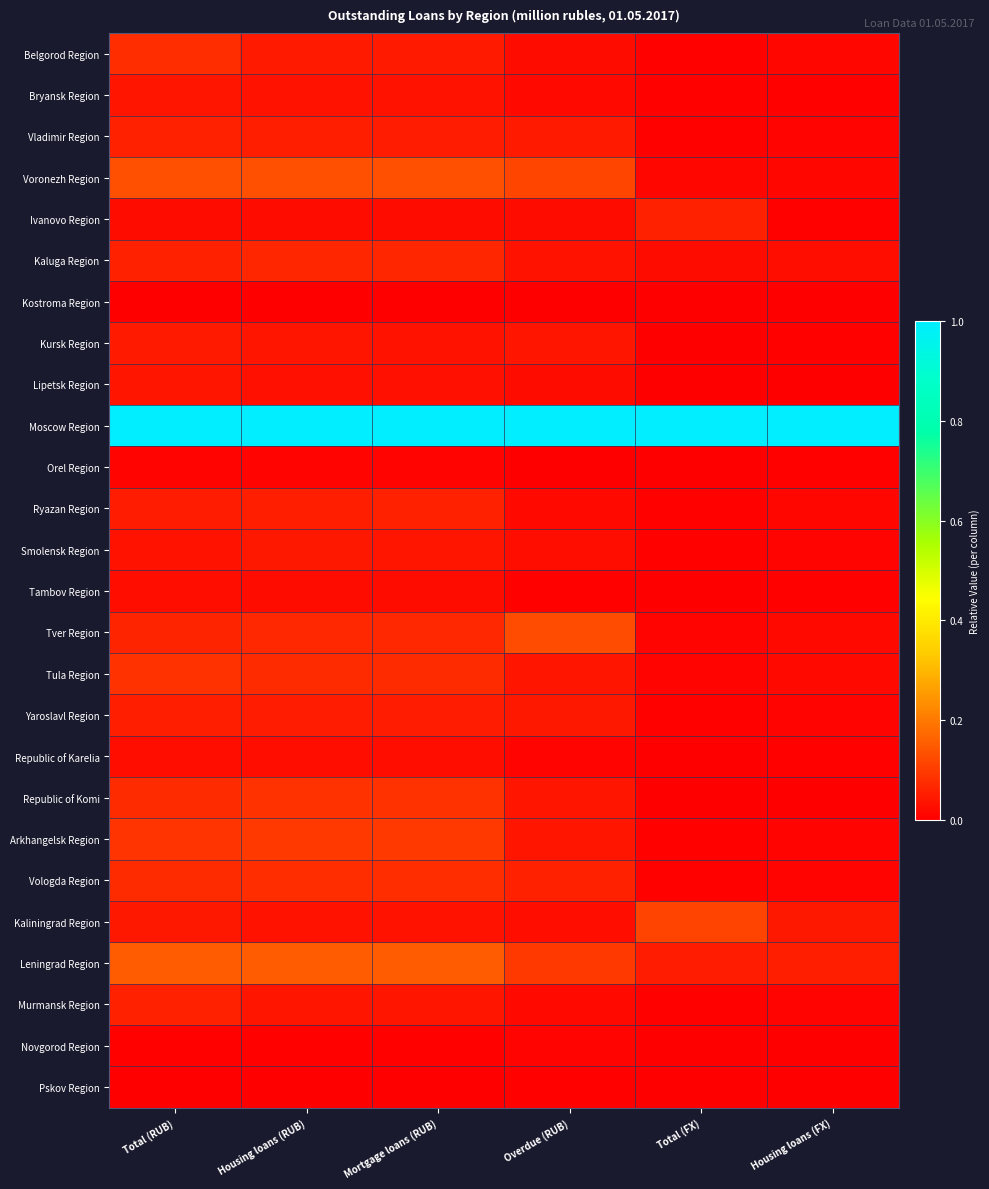

What is the spread (max minus min) of values at Total (RUB)?

1.0